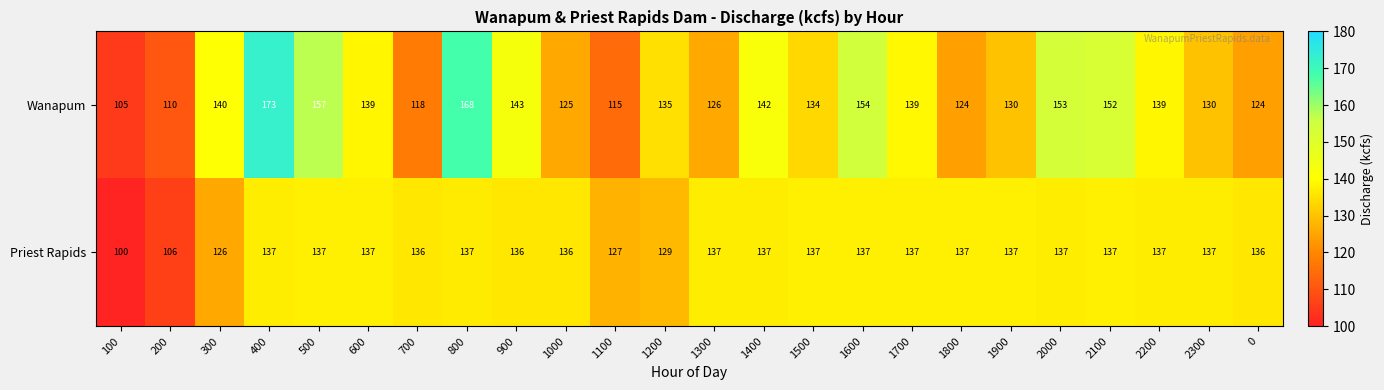

What is the spread (max minus min) of values at 900?

7